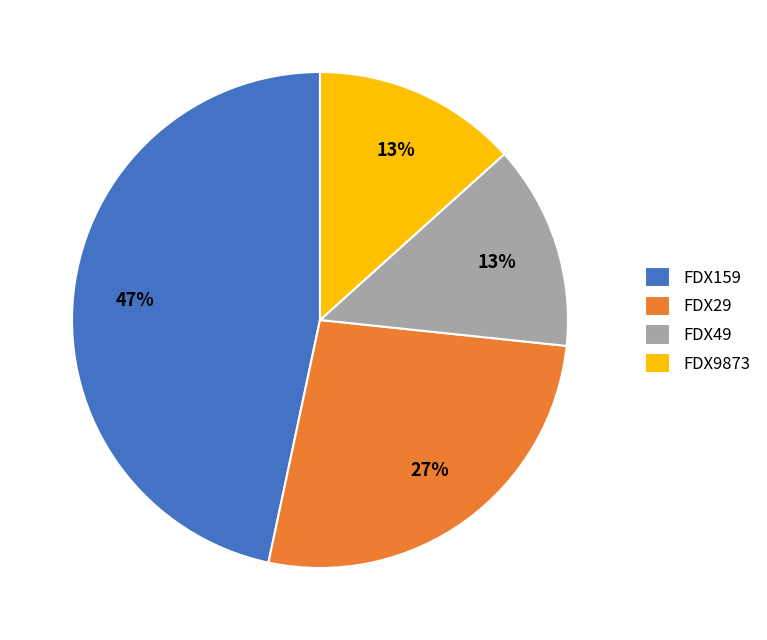

Do FDX49 and FDX29 together represent more than half of the pie?

No